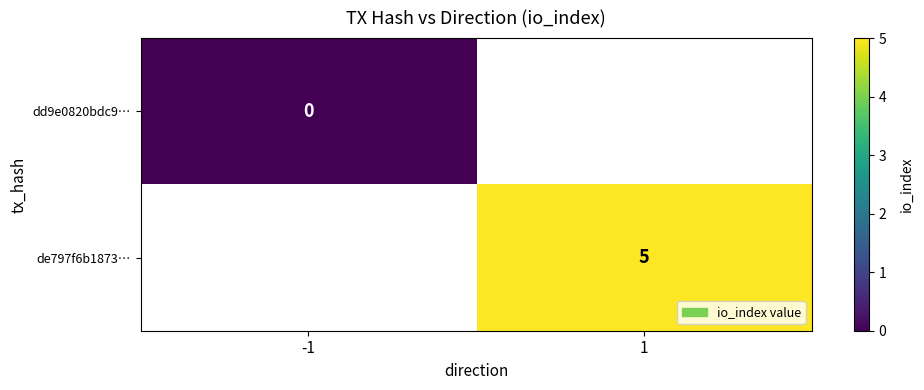

Is it true that de797f6b1873… equals 7 at 1?

False